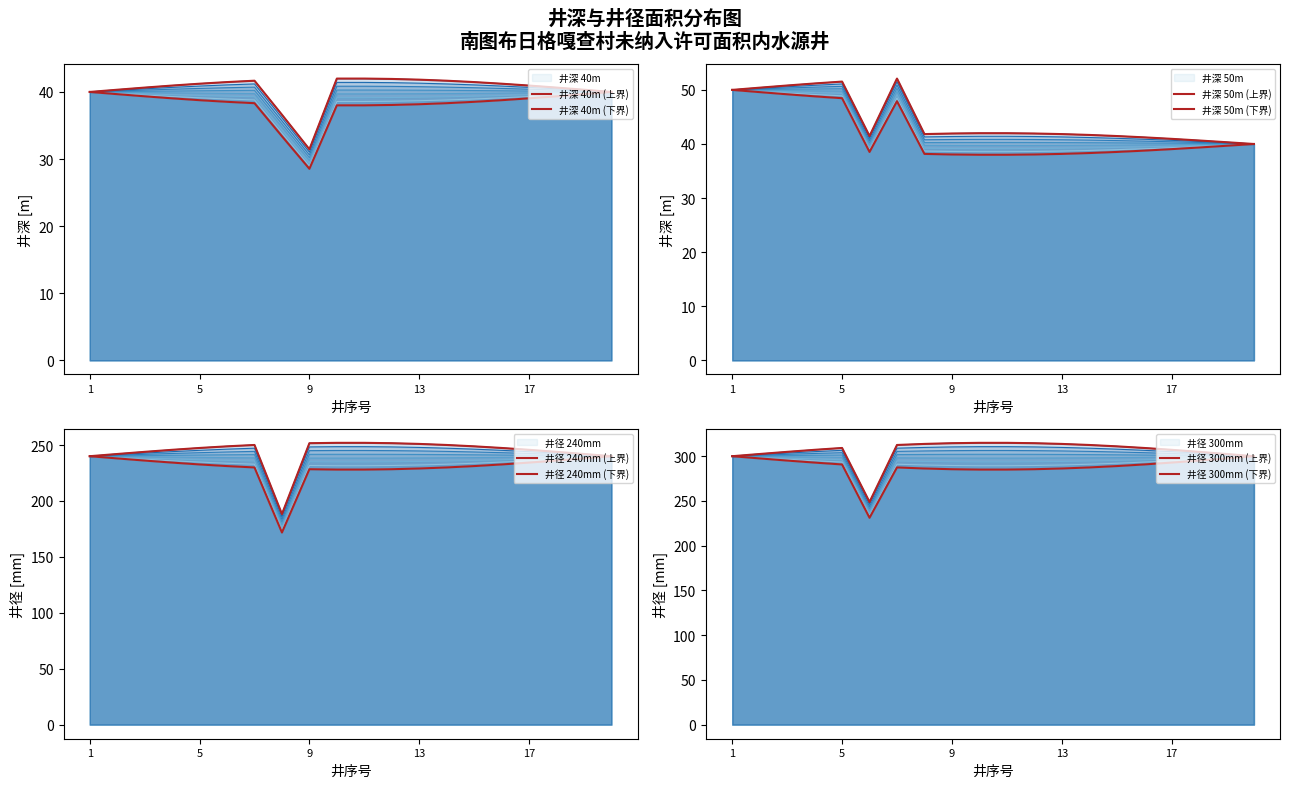

Where is the first local minimum for 井径_240?

8